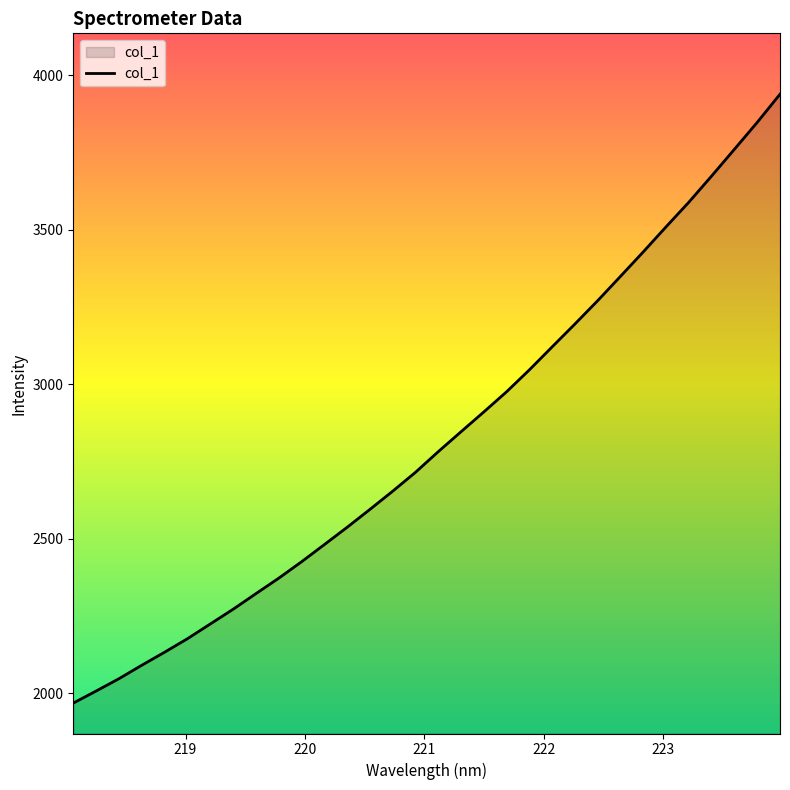

What is the maximum value shown in the chart?

3938.3